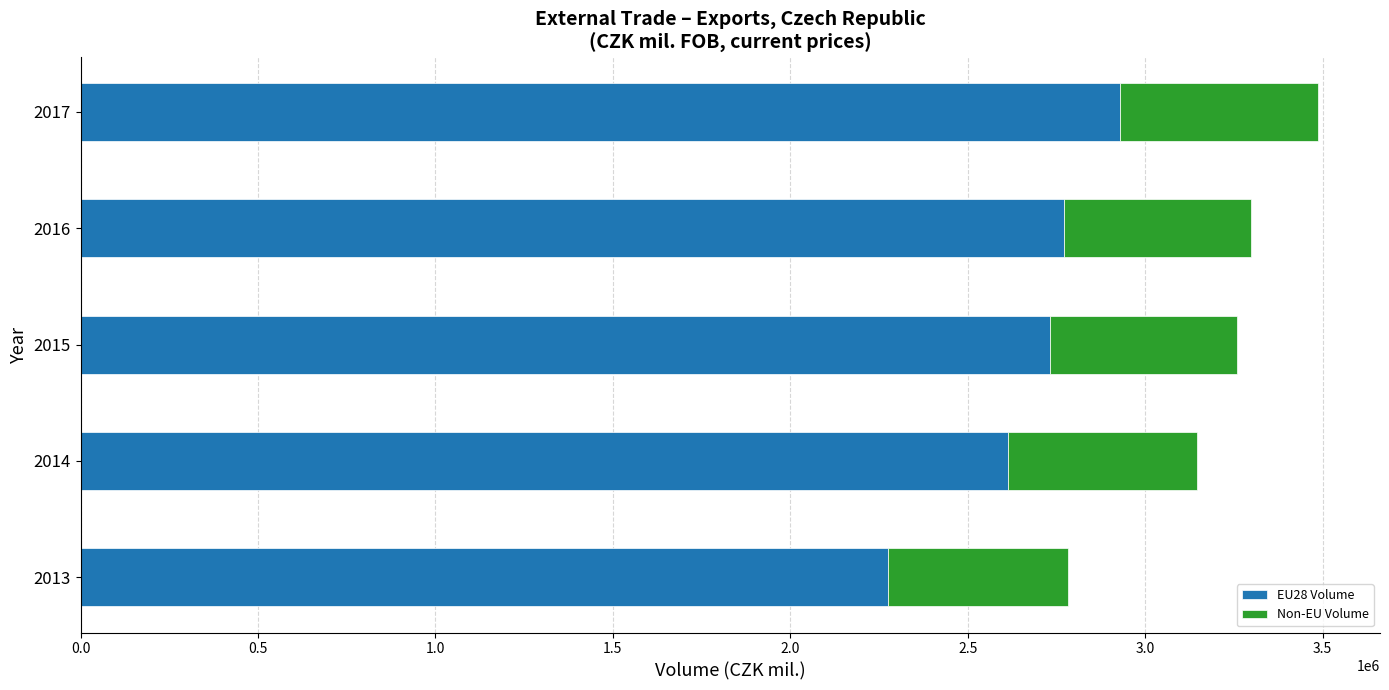

Count the number of data series in this chart.

2